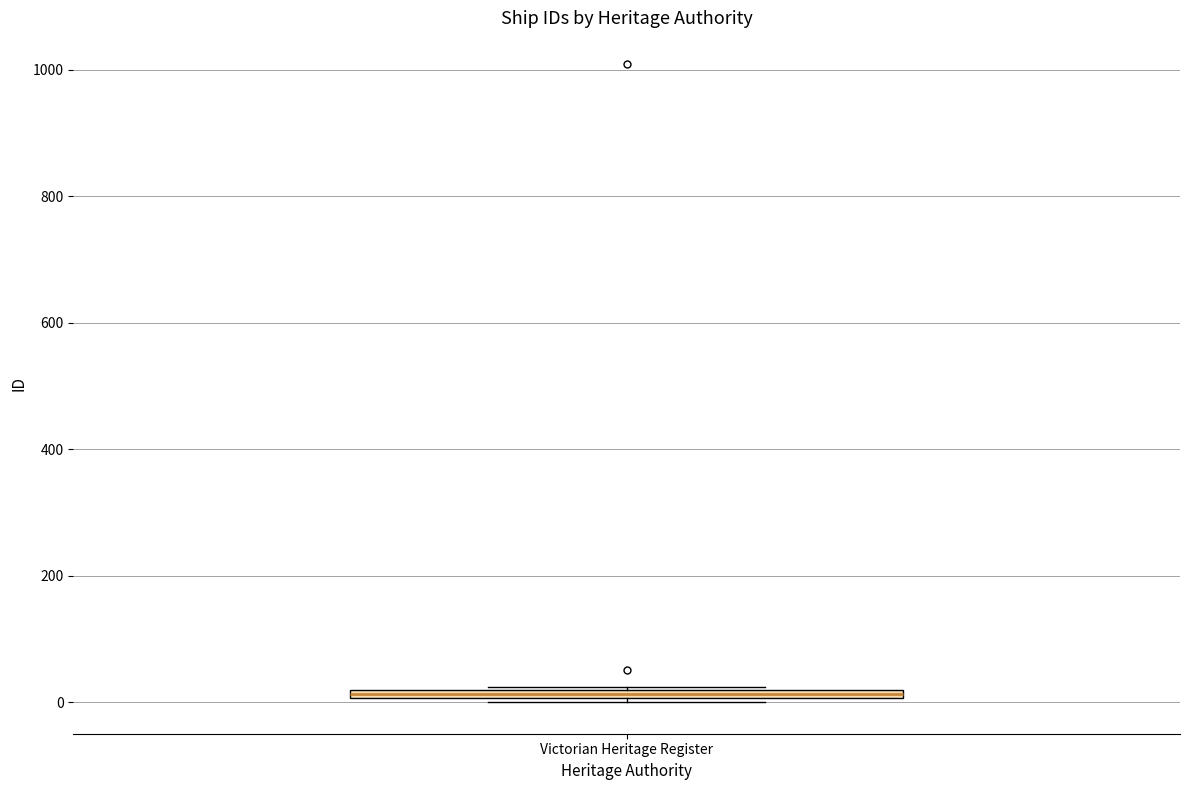

Where is the lower edge of the box for Victorian Heritage Register on the y-axis? The values are not printed on the chart, so give them approximately, as read against the axis.

0